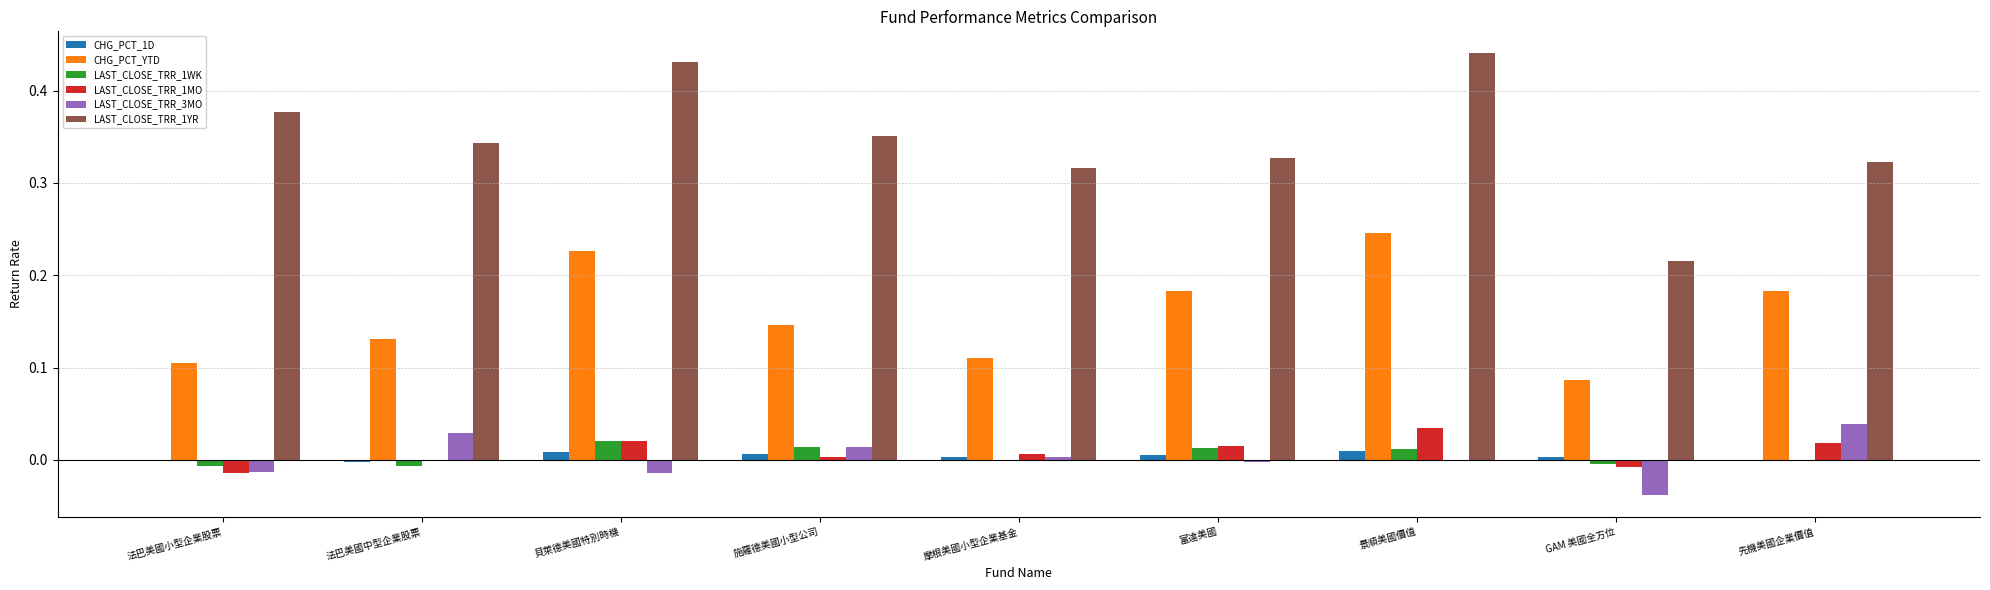

The value of LAST_CLOSE_TRR_1WK at 法巴美國小型企業股票 is -0.0. True or false?

True